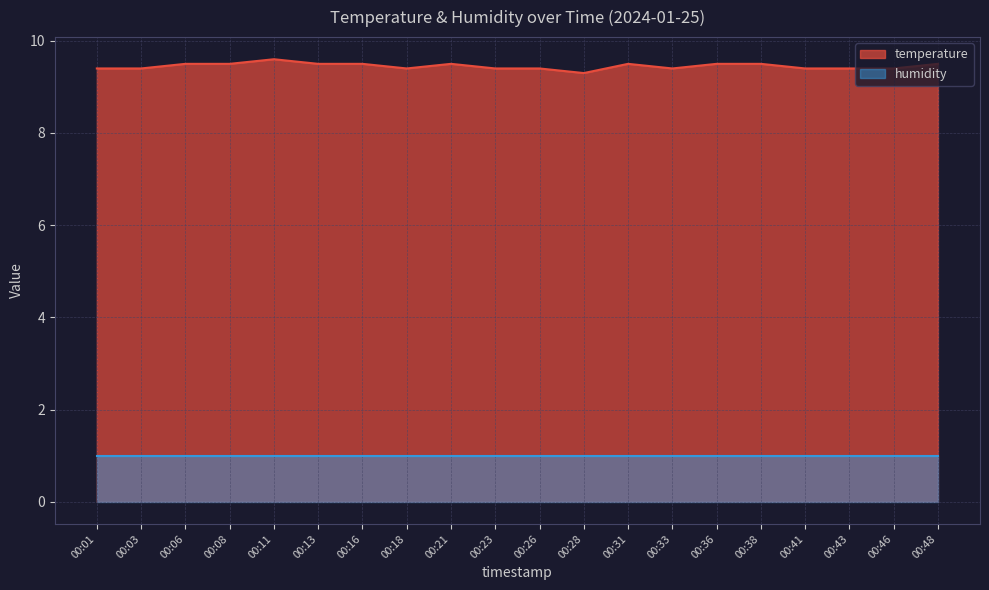

What is the ratio of the value at 00:08 to the value at 00:18?

1.0